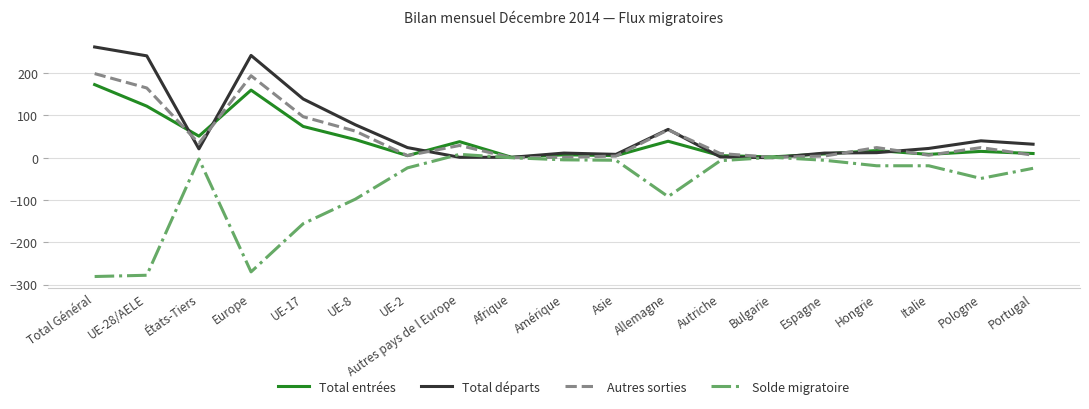

Between which two adjacent categories do Total entrées and Autres sorties first intersect?

UE-28/AELE and États-Tiers